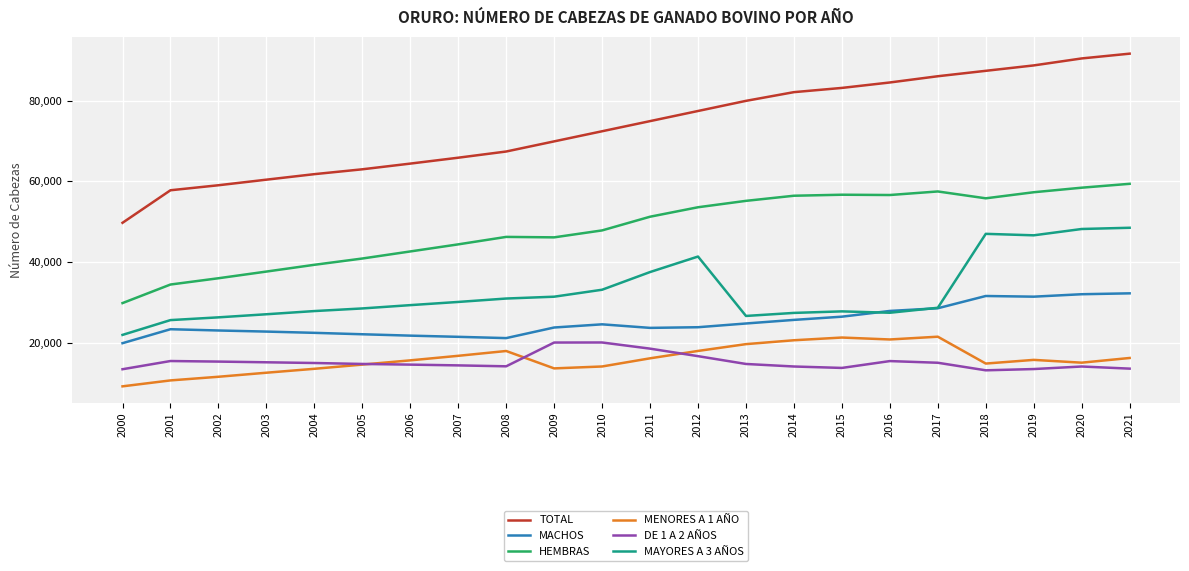

True or false: DE 1 A 2 AÑOS has a value of 20058 at 2009.

True